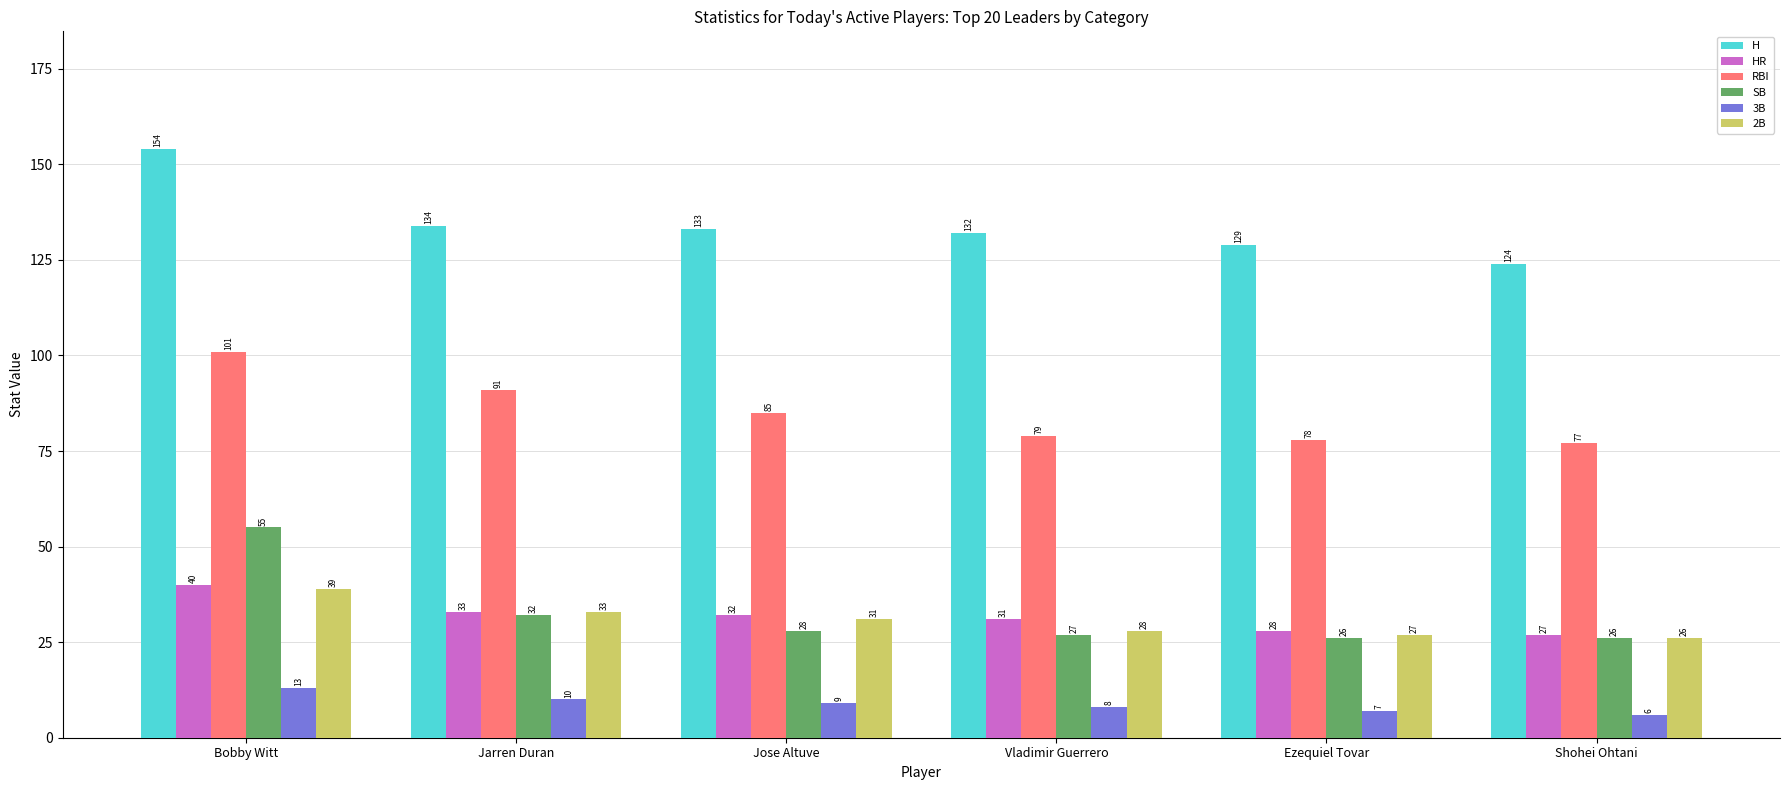

How many groups of bars are there?

6